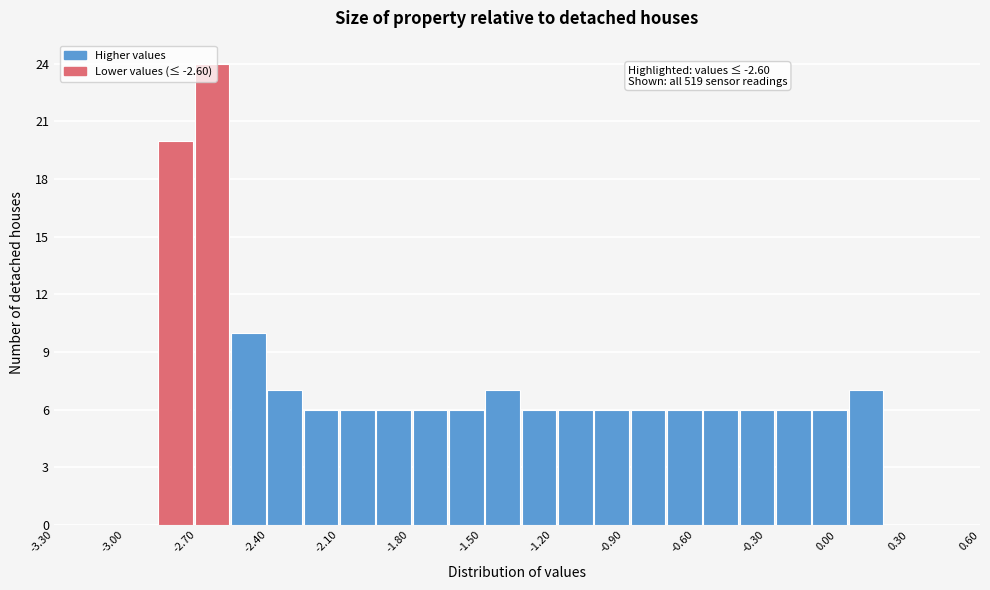

Read against the x-axis, roughly where is the centre of the tallest bar?

-2.65